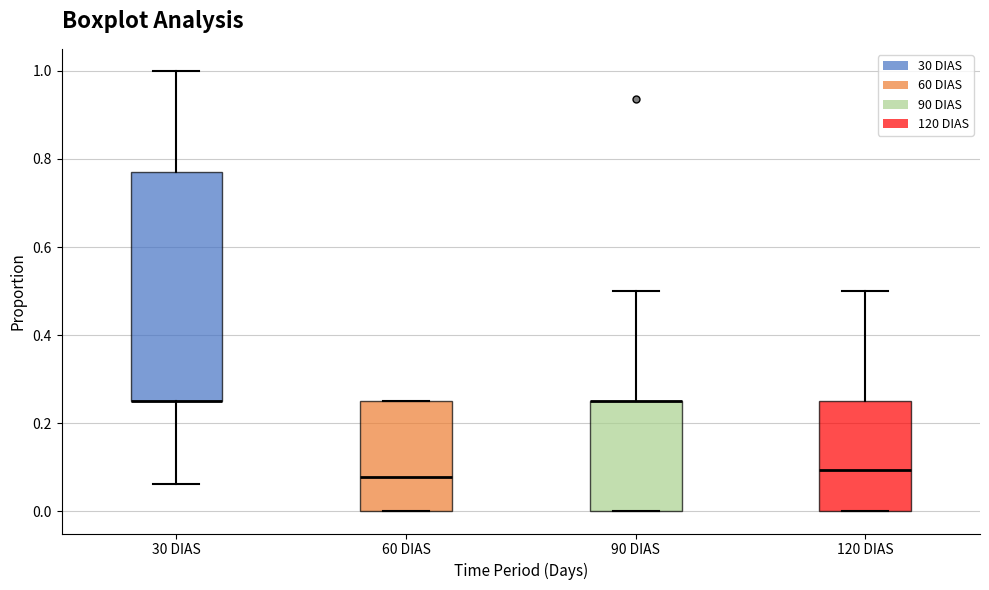

Reading left to right, read every box against the y-axis: the position of its median line, the range the box covers, and the ends of its whiskers. The values are not printed on the chart, so give them approximately, as read against the axis.

30 DIAS: median 0.26 (drawn on the box's lower edge), box 0.26 to 0.78, whiskers 0.06 to 1.00
60 DIAS: median 0.08, box 0.00 to 0.26, whiskers 0.00 to 0.26
90 DIAS: median 0.26 (drawn on the box's upper edge), box 0.00 to 0.26, whiskers 0.00 to 0.50
120 DIAS: median 0.10, box 0.00 to 0.26, whiskers 0.00 to 0.50